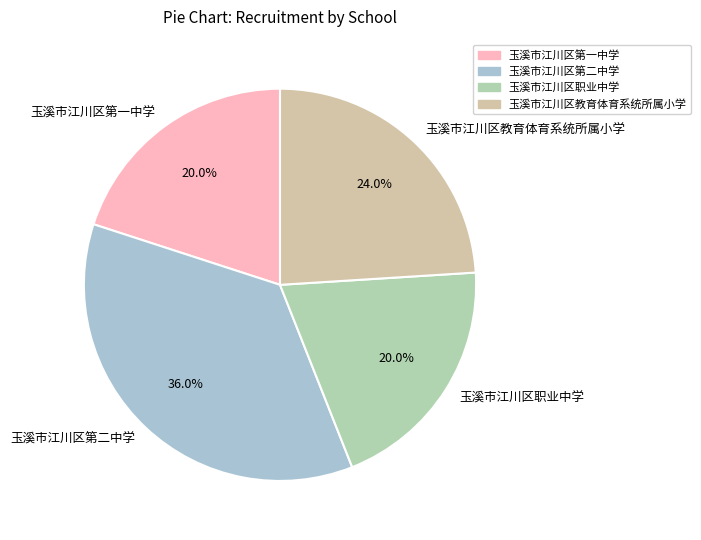

How much of the chart is everything except 玉溪市江川区教育体育系统所属小学?

76.0%